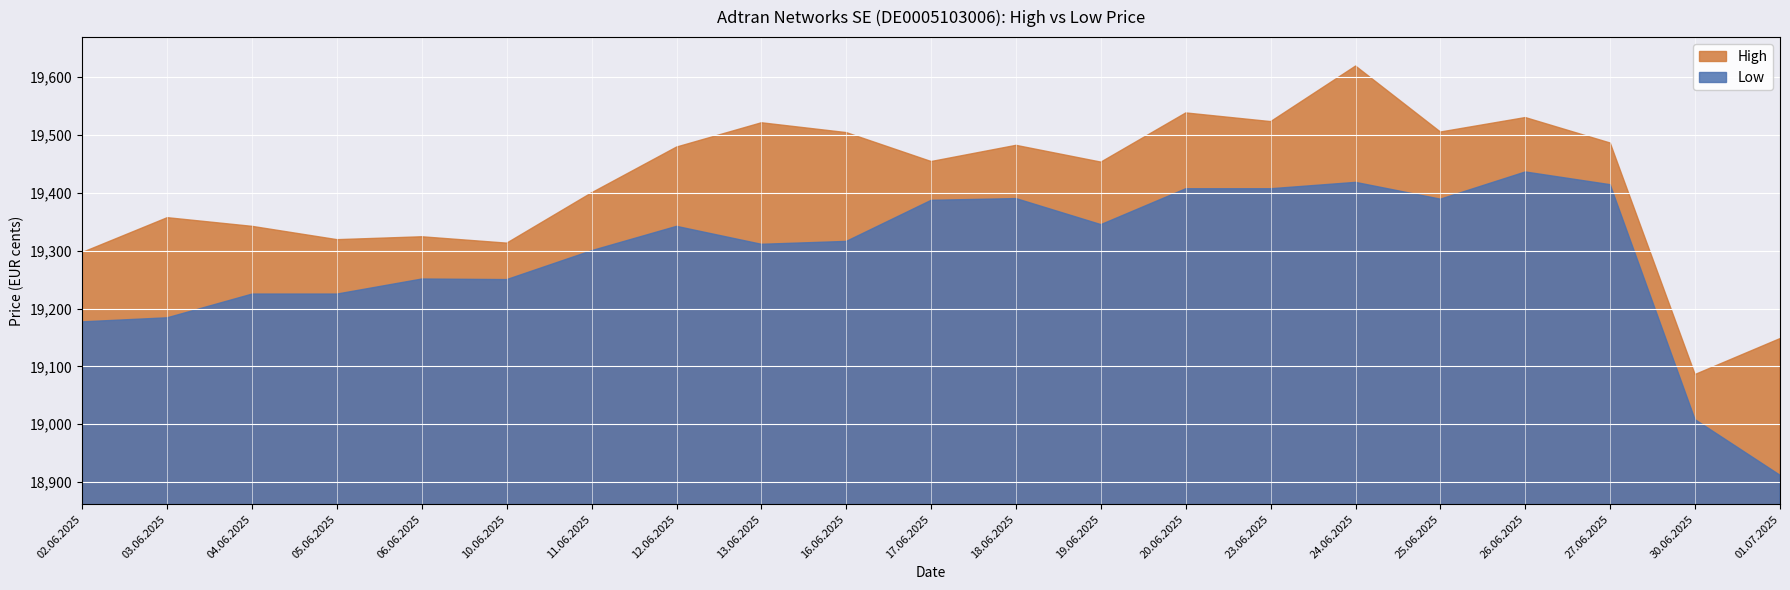

Rank the categories by High value from lowest to highest.

30.06.2025, 01.07.2025, 02.06.2025, 10.06.2025, 05.06.2025, 06.06.2025, 04.06.2025, 03.06.2025, 11.06.2025, 19.06.2025, 17.06.2025, 12.06.2025, 18.06.2025, 27.06.2025, 16.06.2025, 25.06.2025, 13.06.2025, 23.06.2025, 26.06.2025, 20.06.2025, 24.06.2025